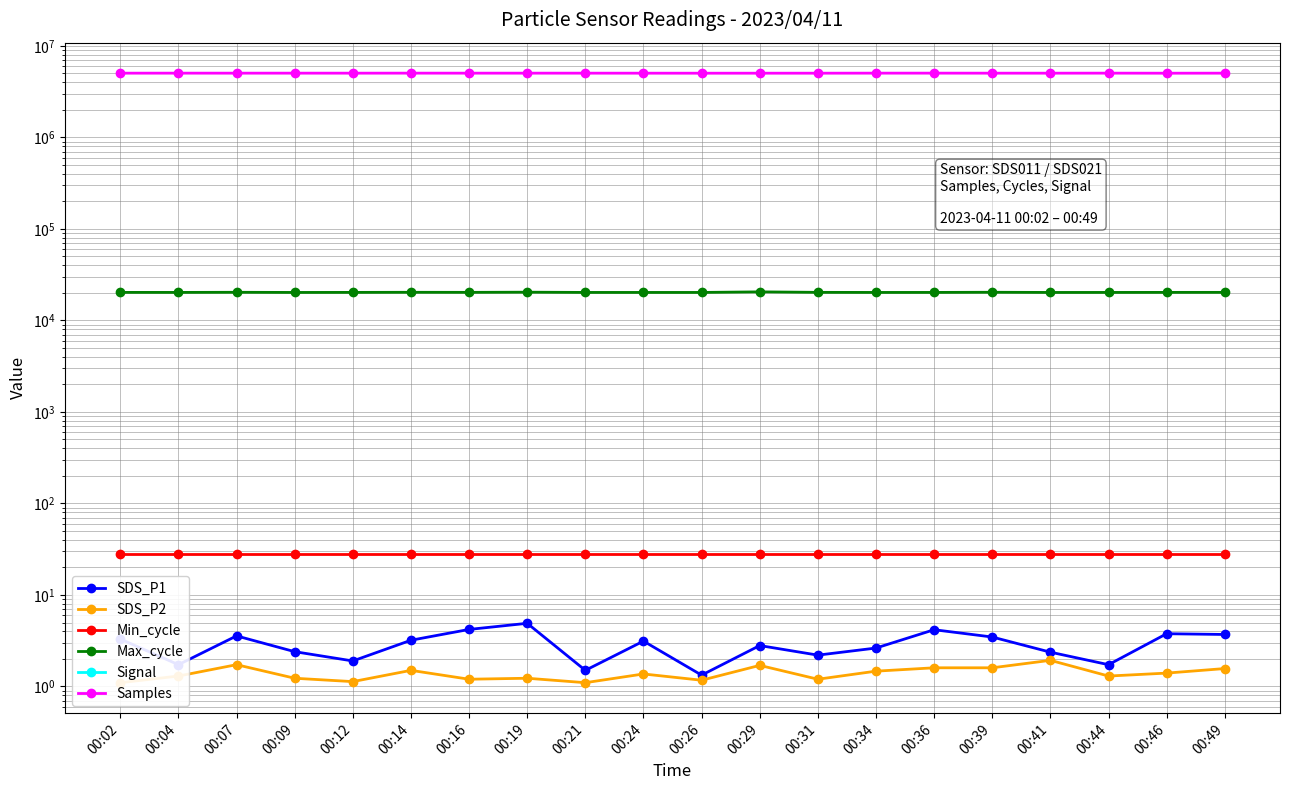

True or false: Max_cycle and Signal intersect in this chart.

False